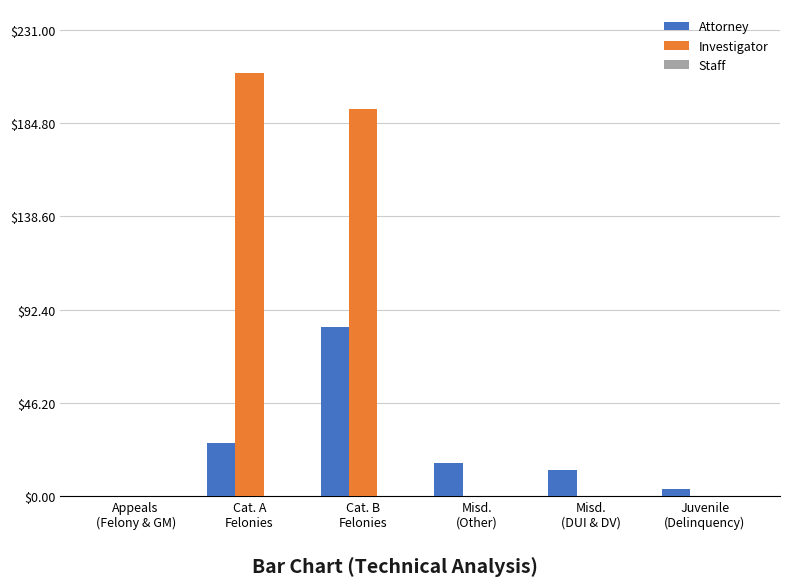

Which series has the largest total across all categories?

Investigator